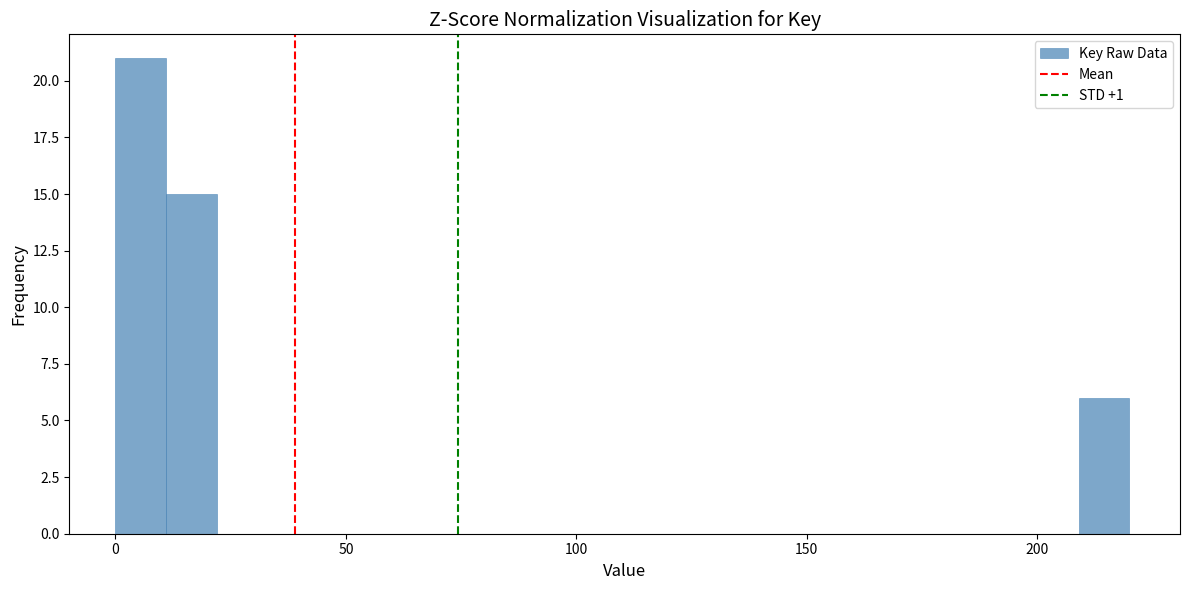

Around what value on the x-axis is the tallest bar? Give the approximate position of its centre, as read against the axis.

5